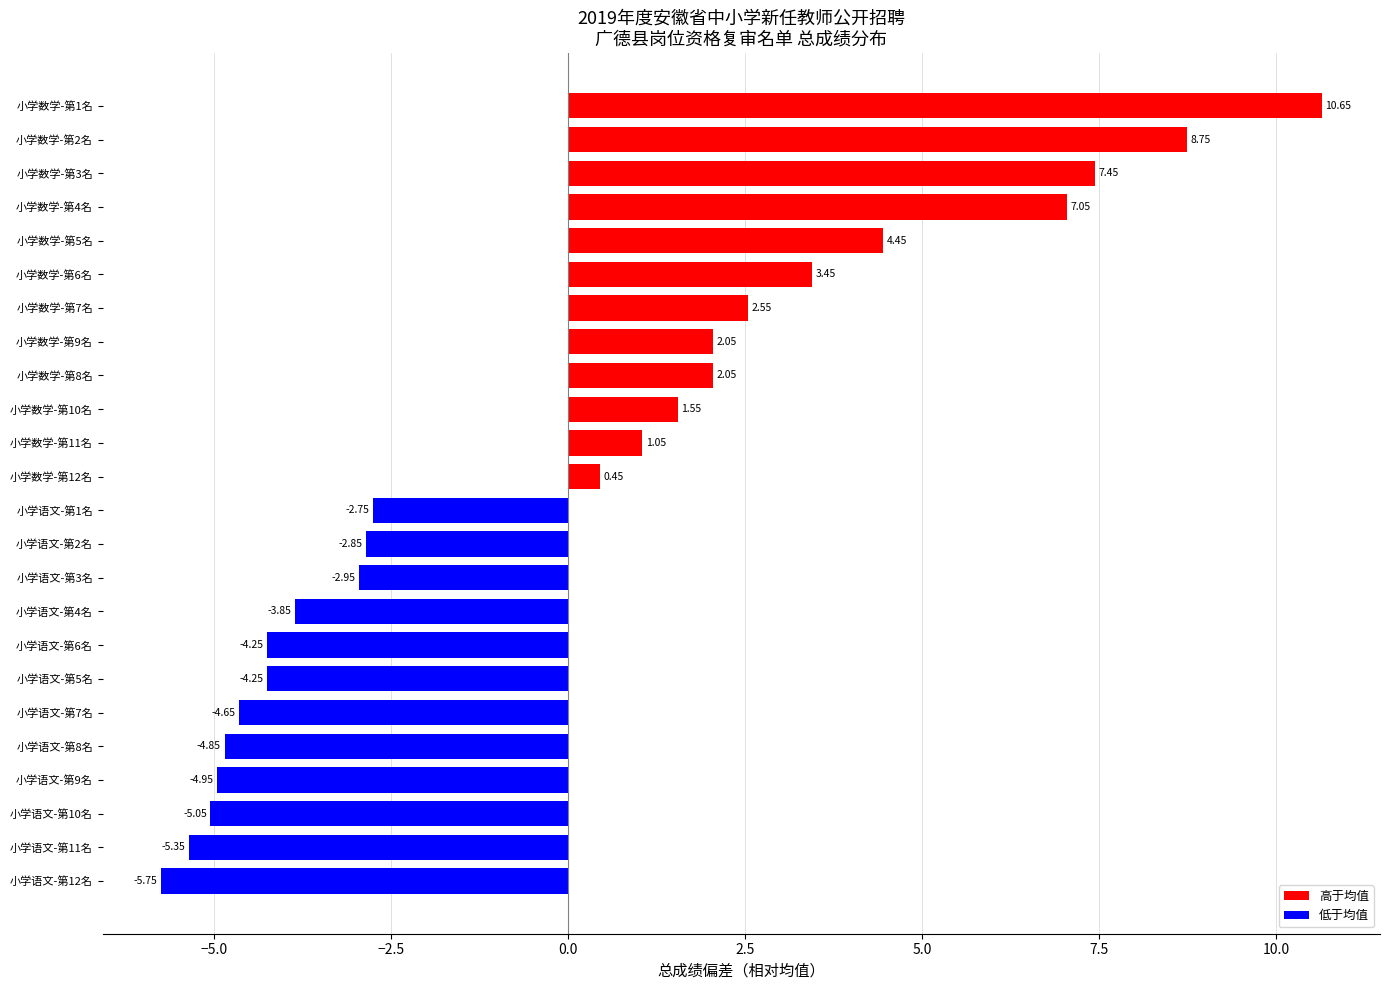

Between 小学语文-第9名 and 小学语文-第11名, which is larger?

小学语文-第9名